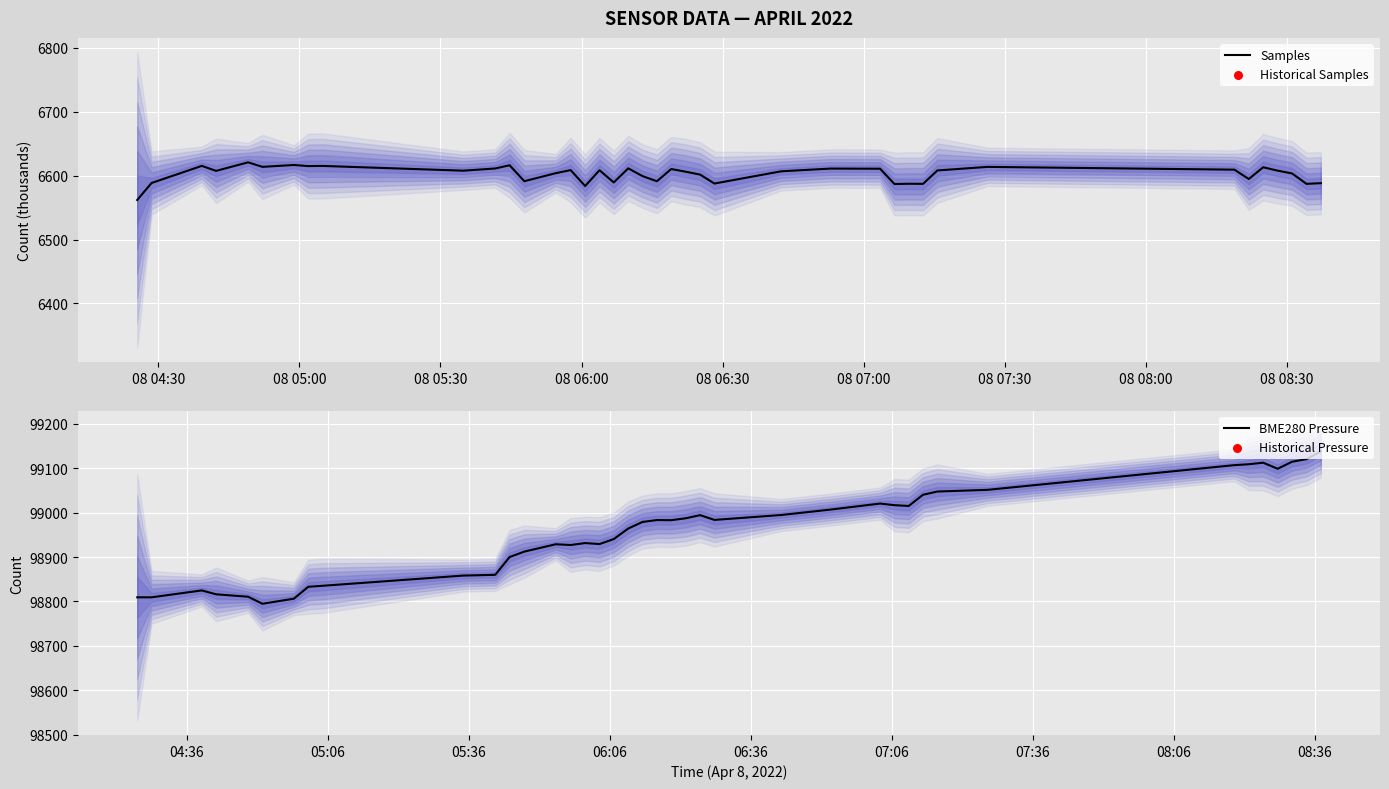

Which series has the largest Y range (max minus min)?

BME280_pressure